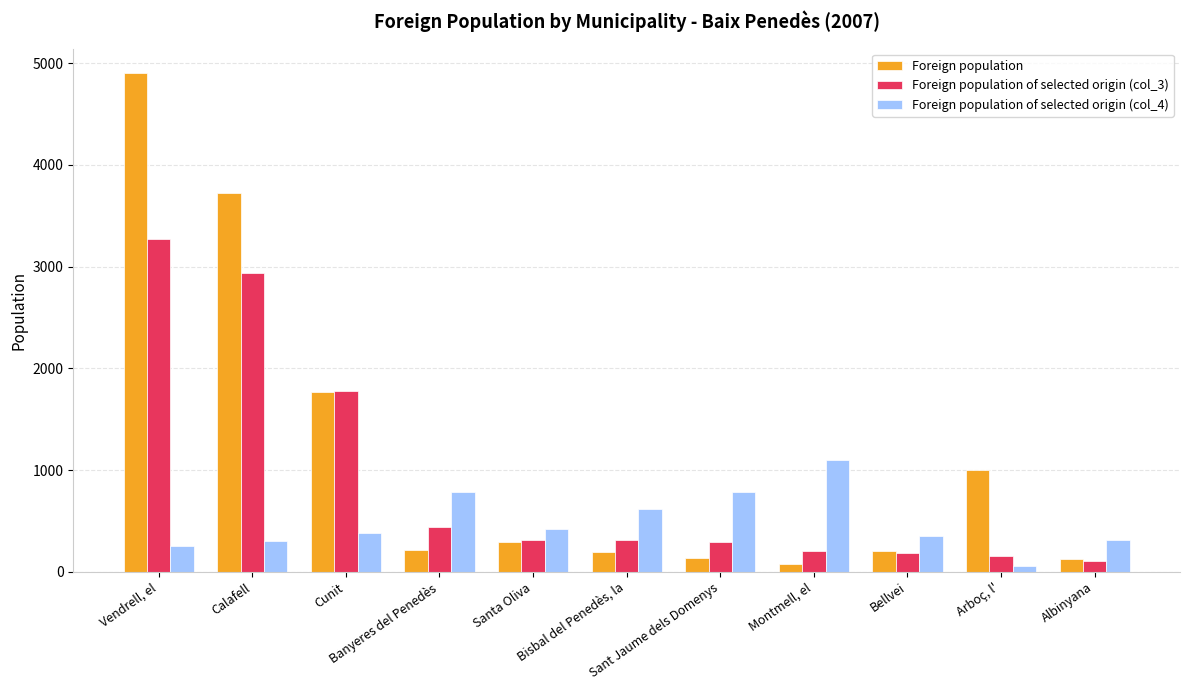

What is the label of the 3rd bar from the right?

Bellvei